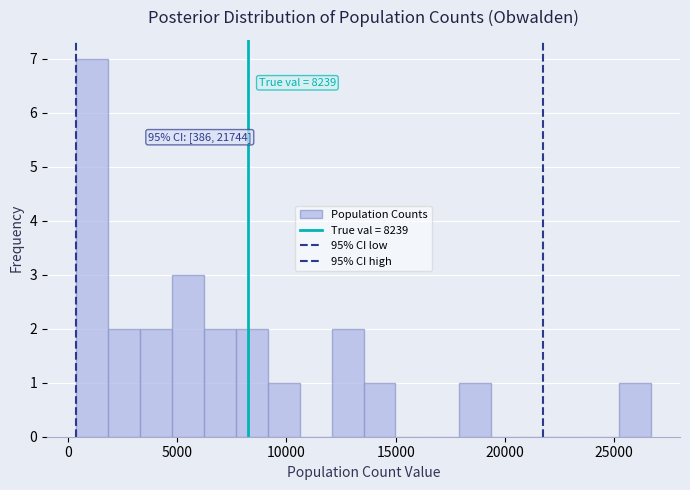

Around what value on the x-axis is the tallest bar? Give the approximate position of its centre, as read against the axis.

1000